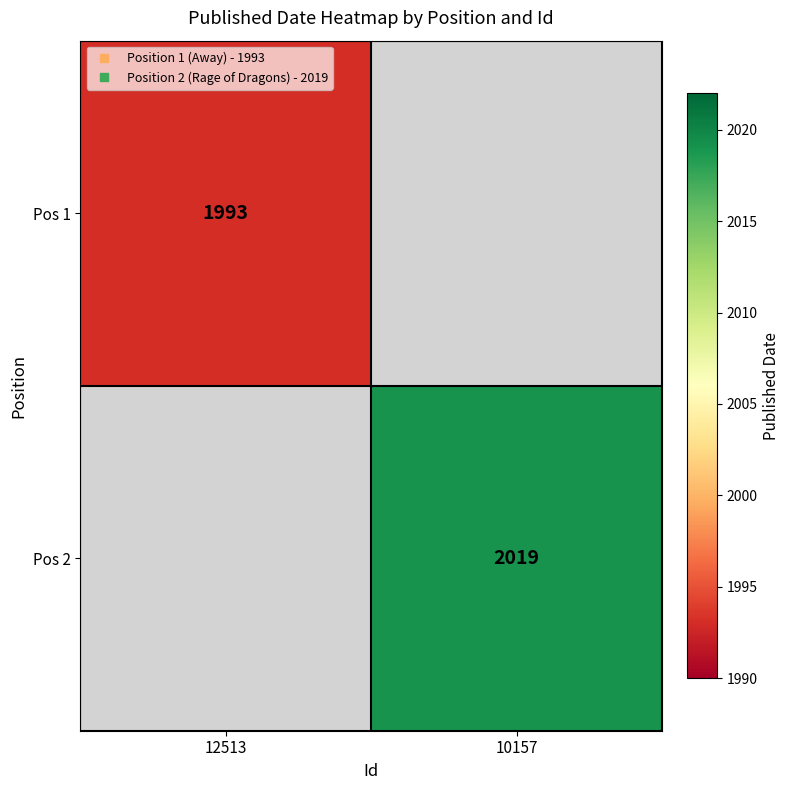

How many distinct data groups are displayed?

2